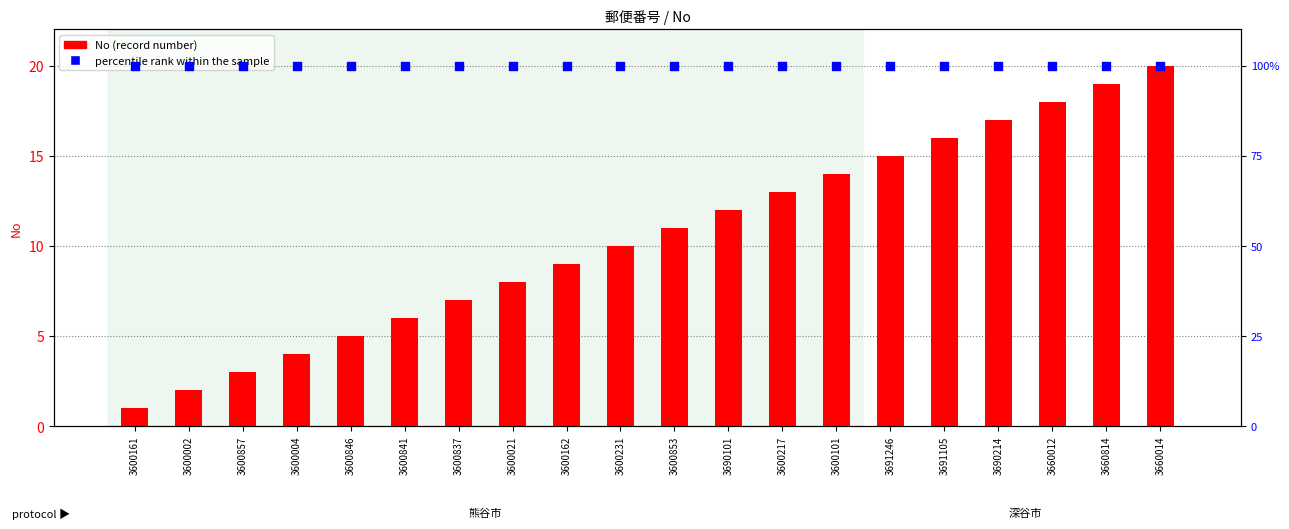

Is the value of No at 3691246 greater than the value of percentile rank within the sample at 3600231?

No